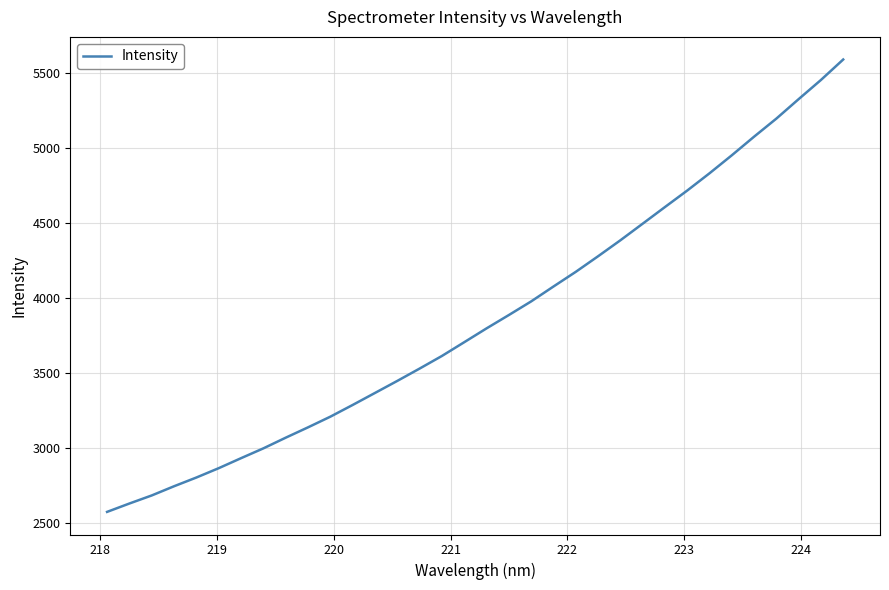

How many lines are shown in the chart?

1